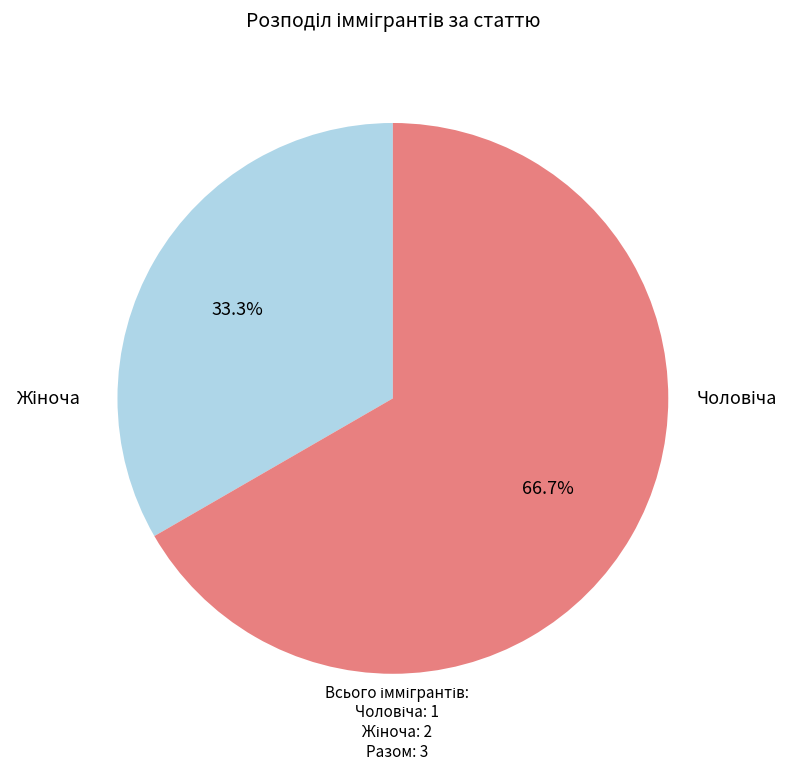

Count the number of slices in the pie.

2